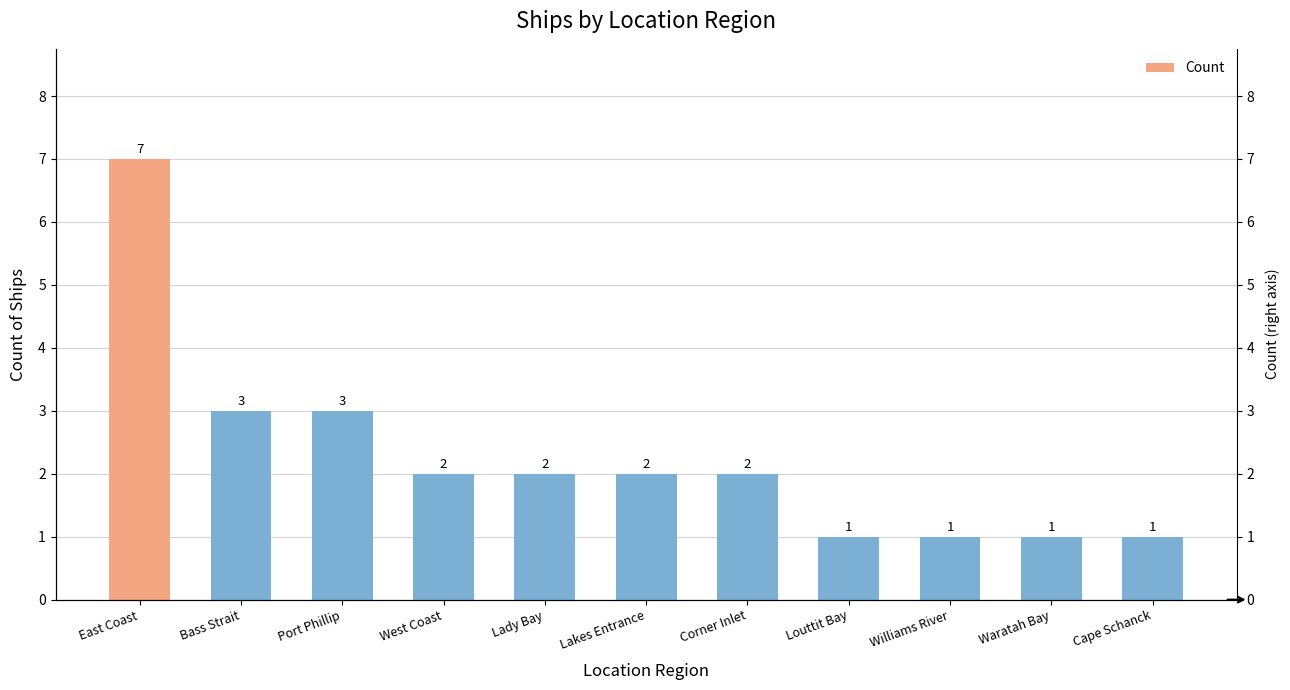

What is the difference between the maximum and second lowest values?

6